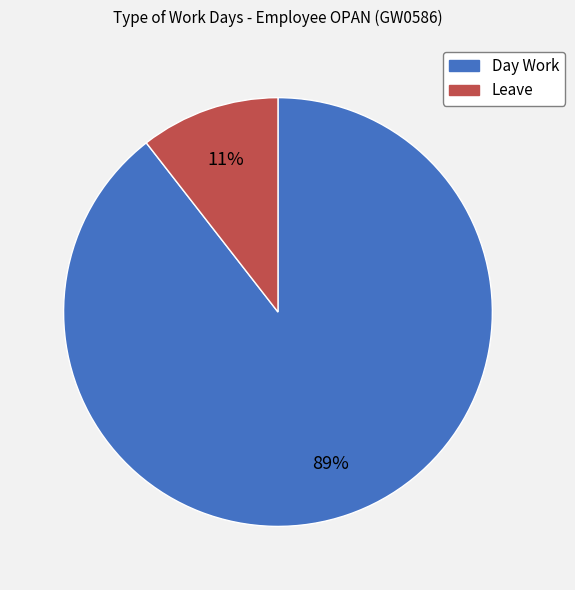

Is the sum of Leave and Day Work greater than half?

Yes